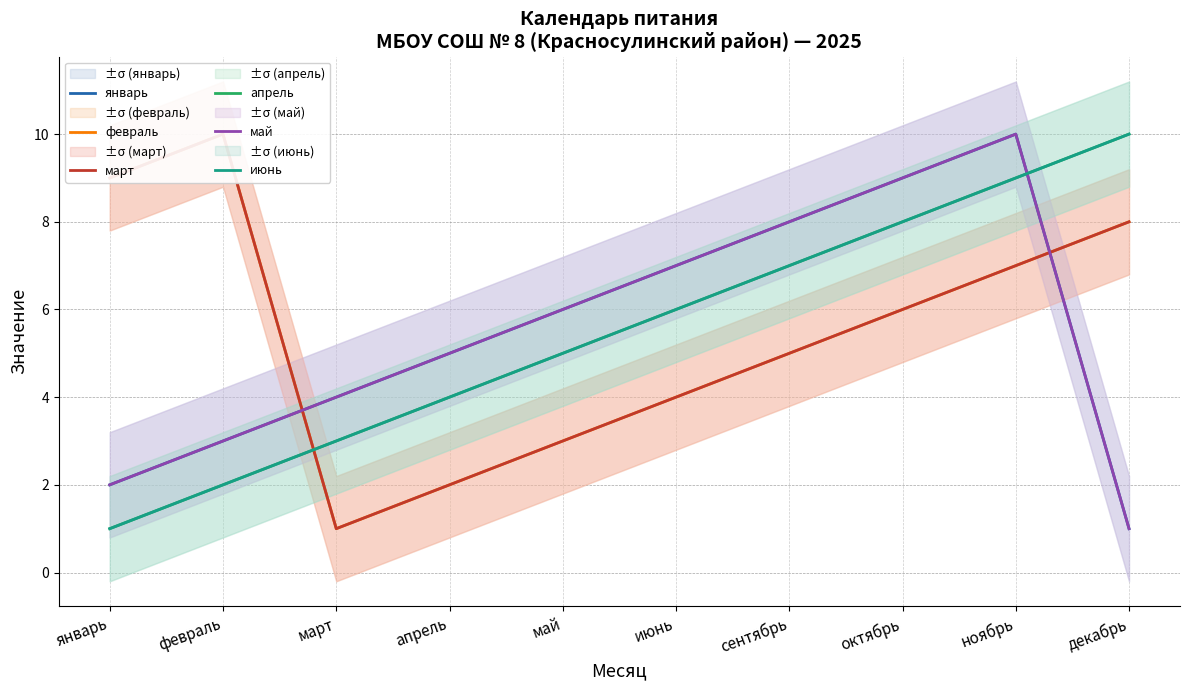

Which series has the largest total across all categories?

январь